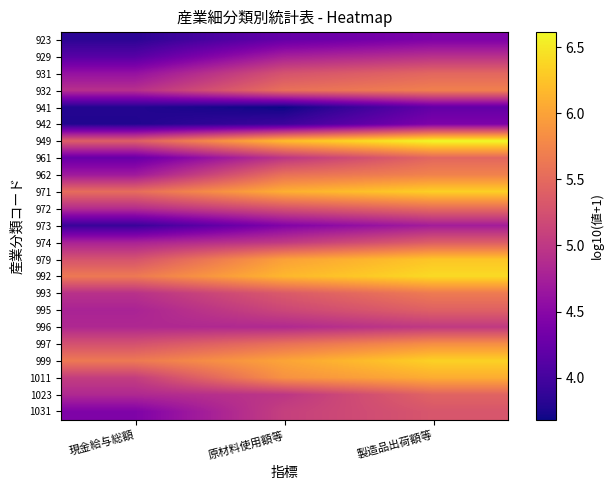

What is the maximum value shown in the chart?

6.6